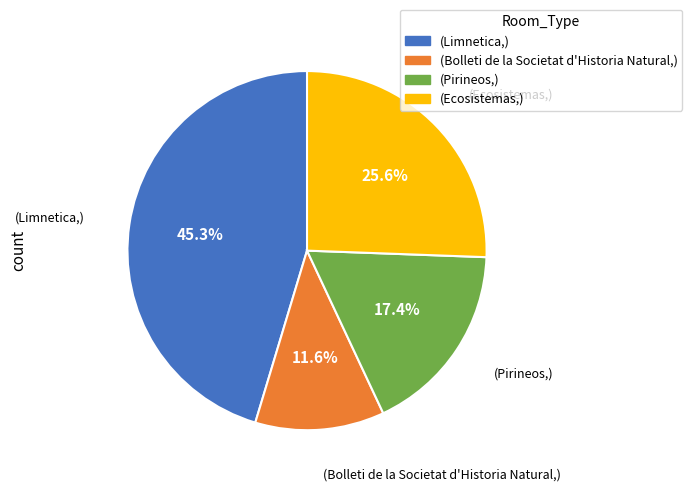

Is there any slice that represents more than half of the pie?

No